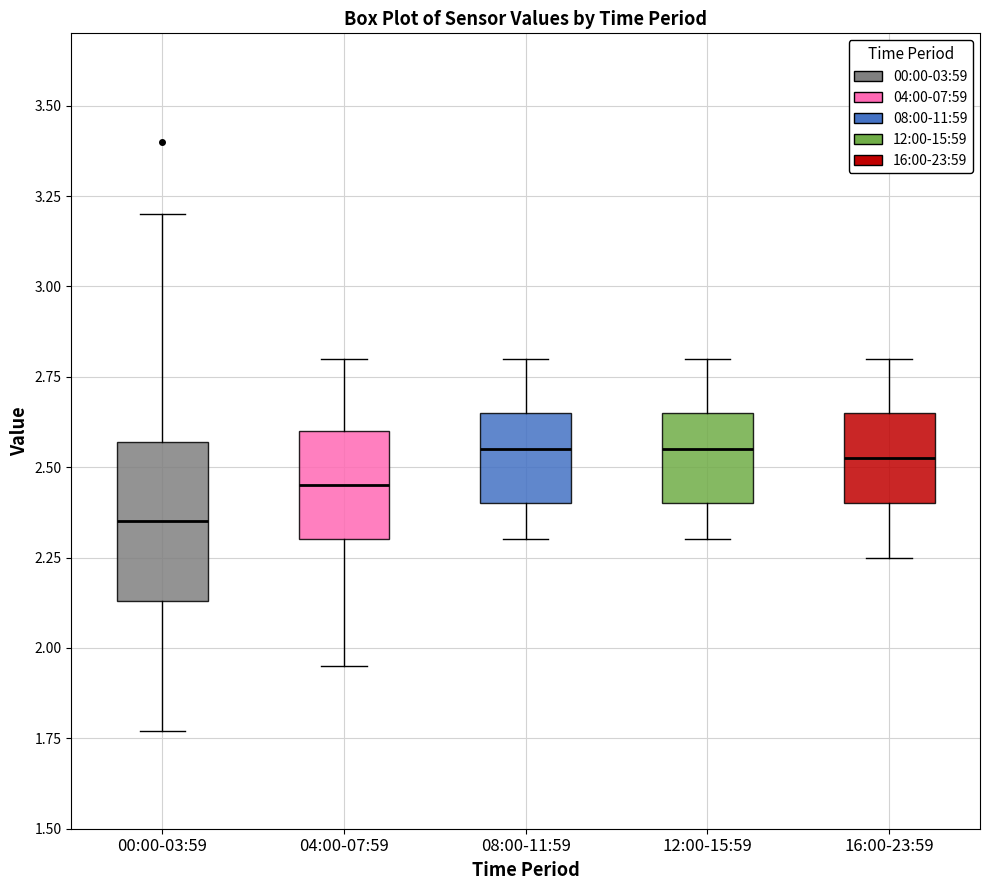

Where is the lower edge of the box for 04:00-07:59 on the y-axis? The values are not printed on the chart, so give them approximately, as read against the axis.

2.30